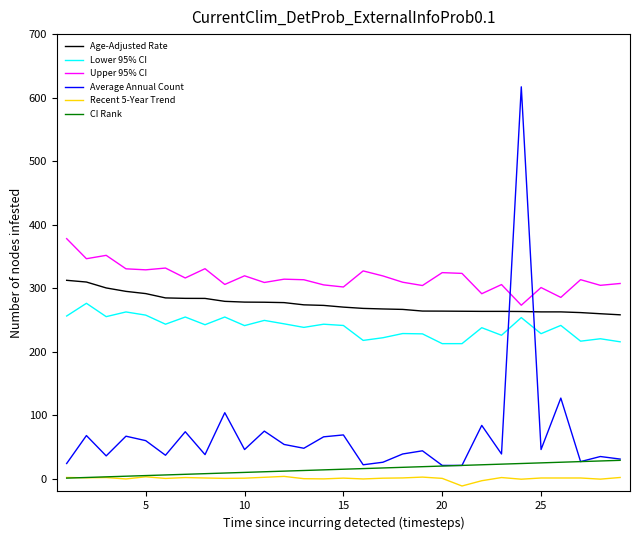

Which series has the largest total across all categories?

Upper 95% CI